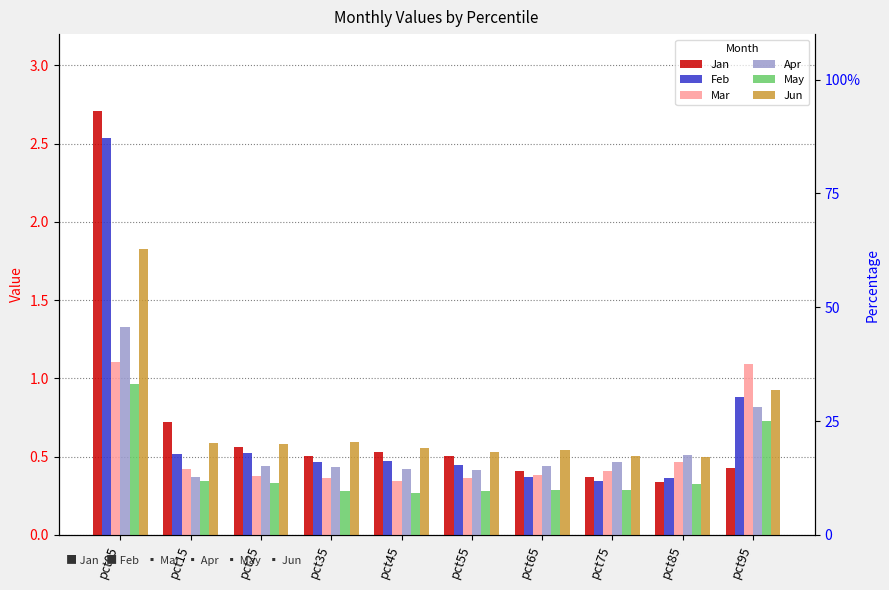

True or false: May has a value of 1.0 at pct05.

True